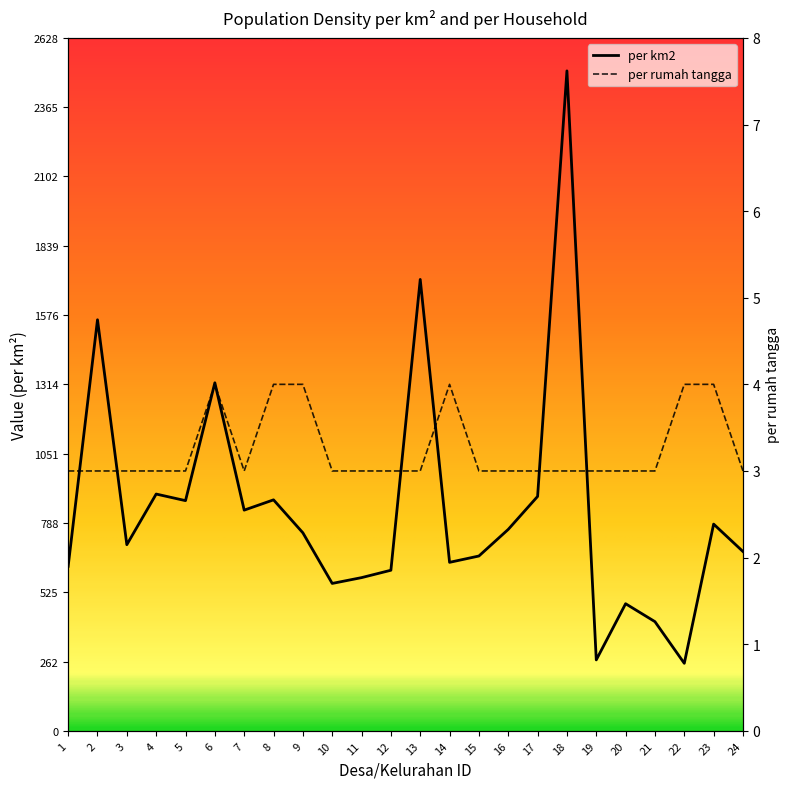

In per rumah tangga, how many points are higher than both neighbors (excluding endpoints)?

2